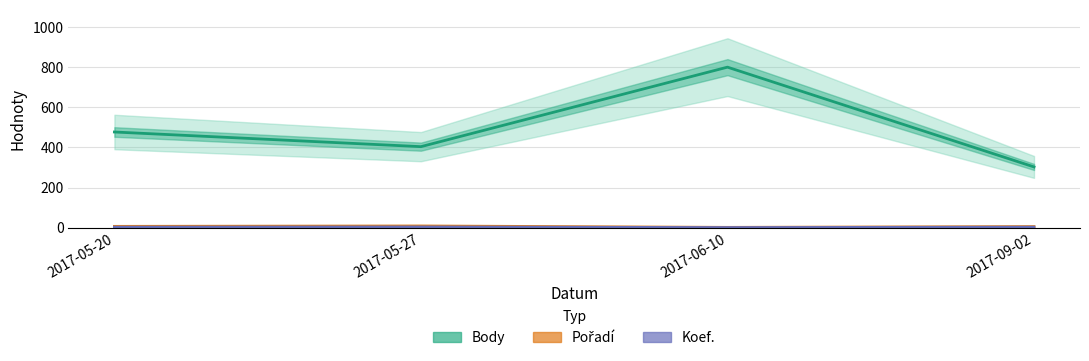

Count the Body (střed) values in the range 404 to 800.

3